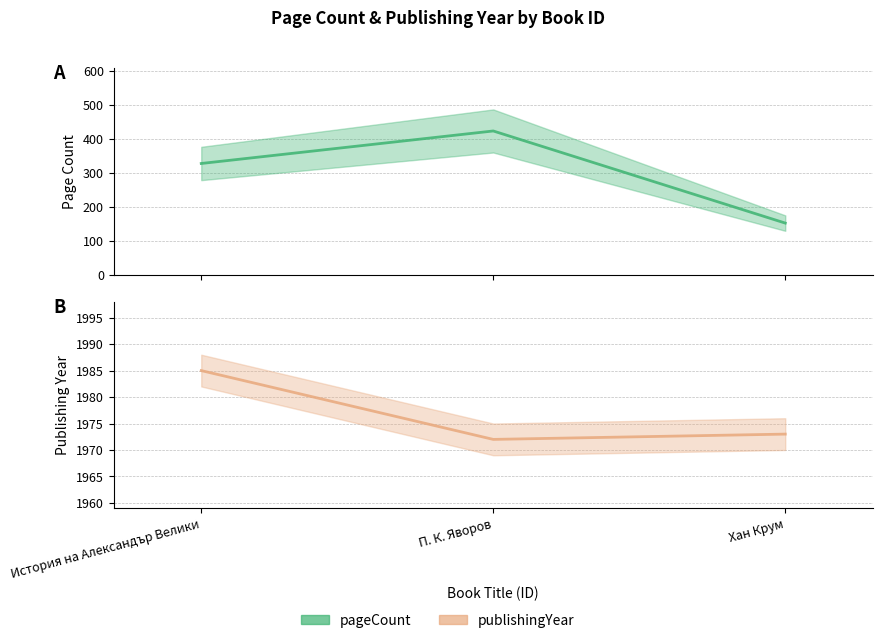

The value of publishingYear at Хан Крум is 1252. True or false?

False